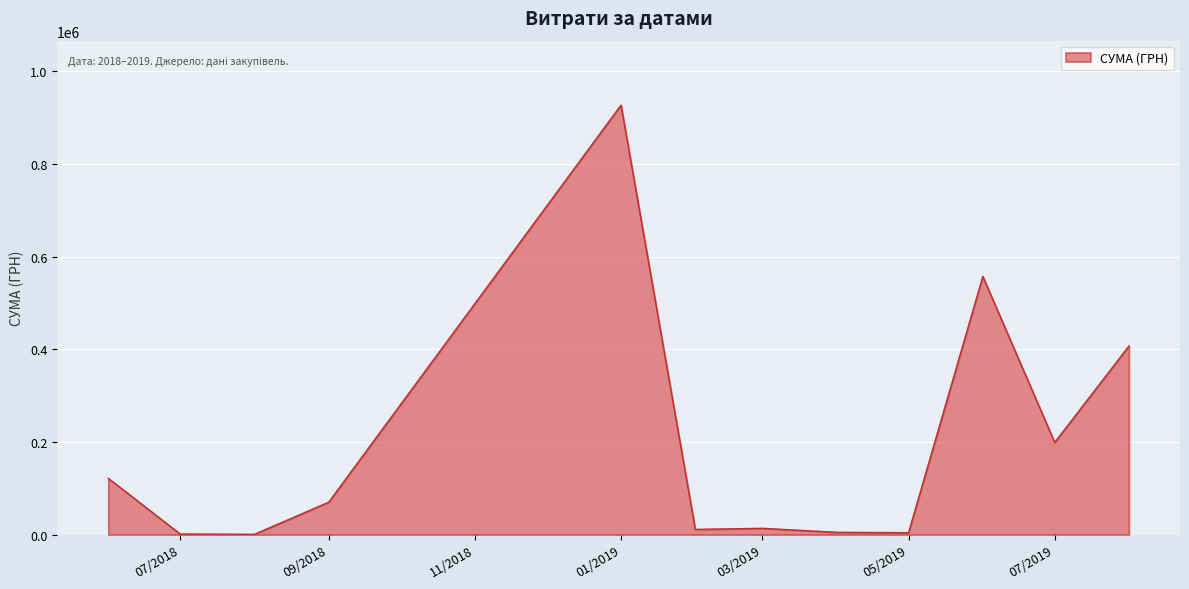

What is the difference between the maximum and minimum values?

926532.7